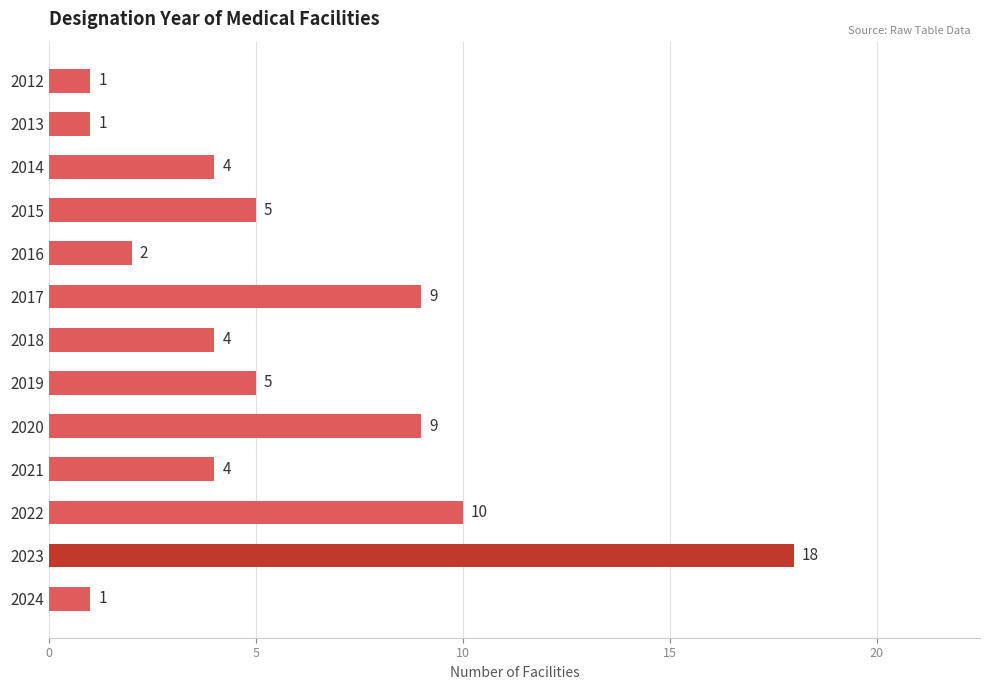

Is it true that the value at 2014 is 1?

False